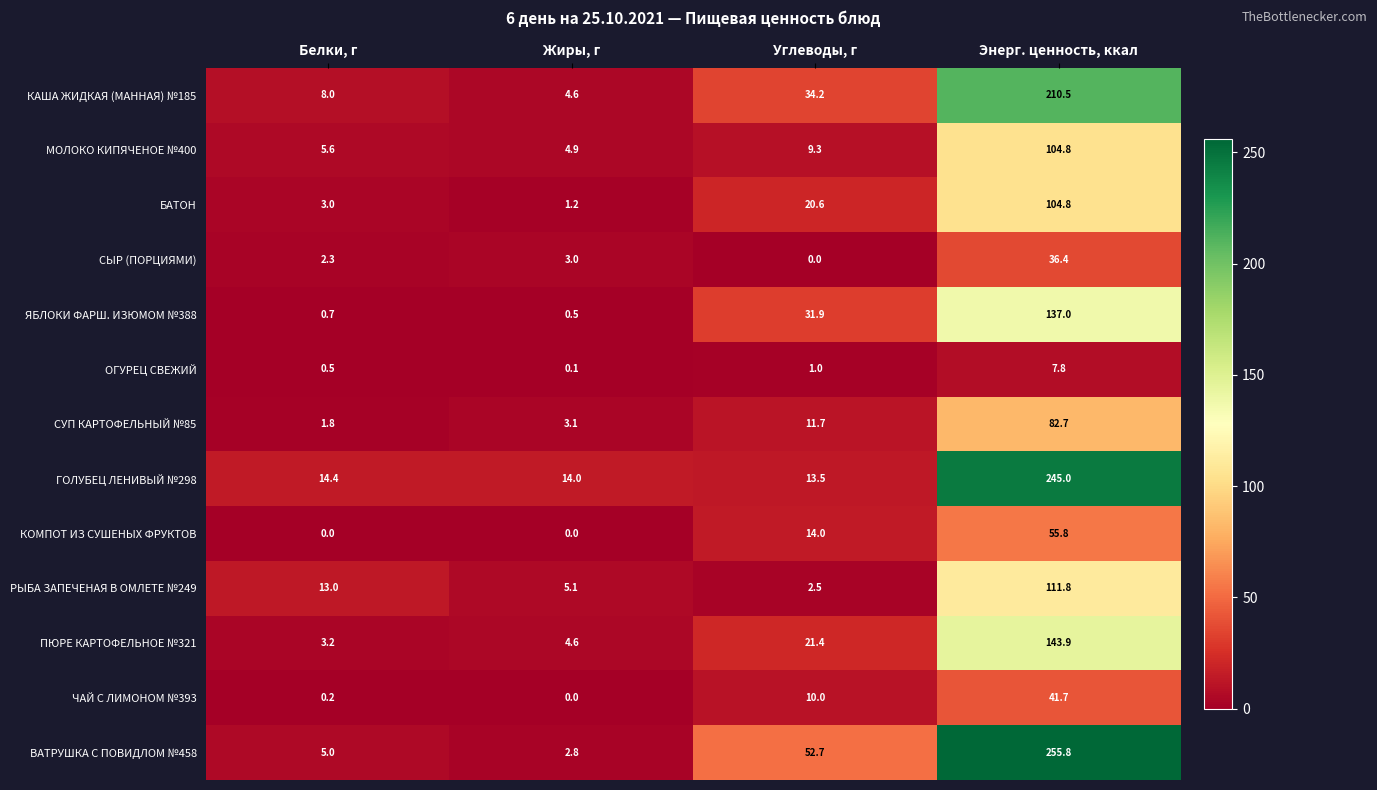

At which category does the chart reach its peak across all series?

Энерг. ценность, ккал